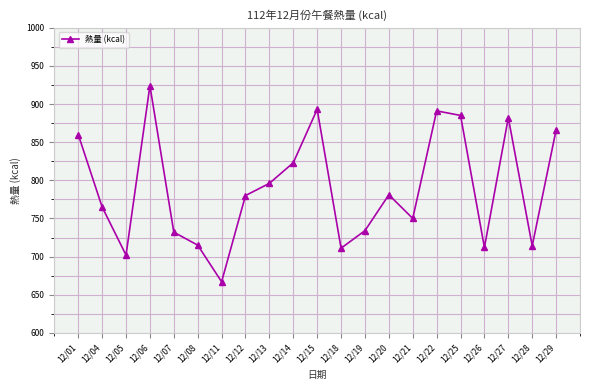

What is the sum of all values?

16583